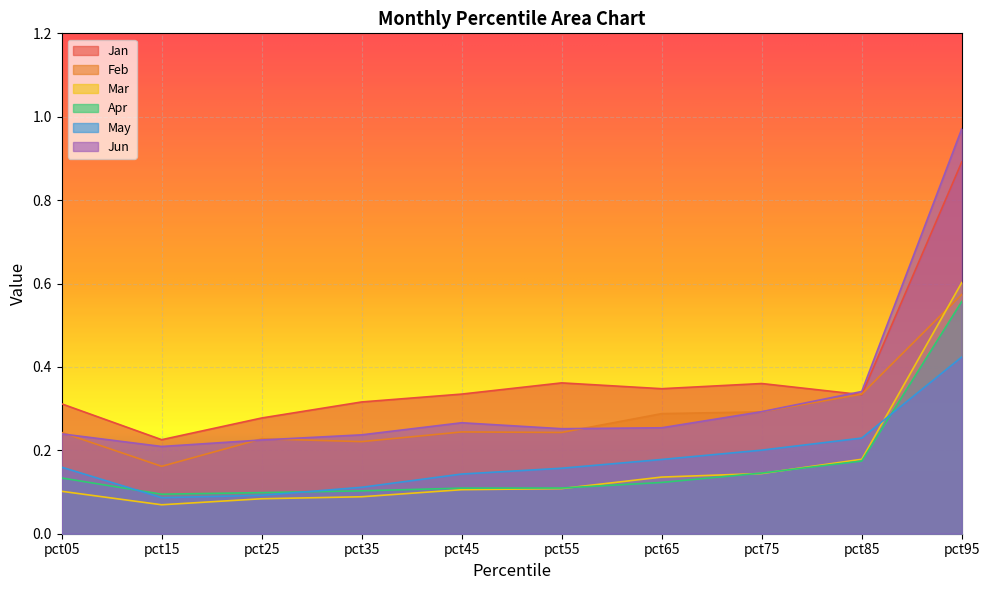

At which category does Apr reach its first local valley?

pct15